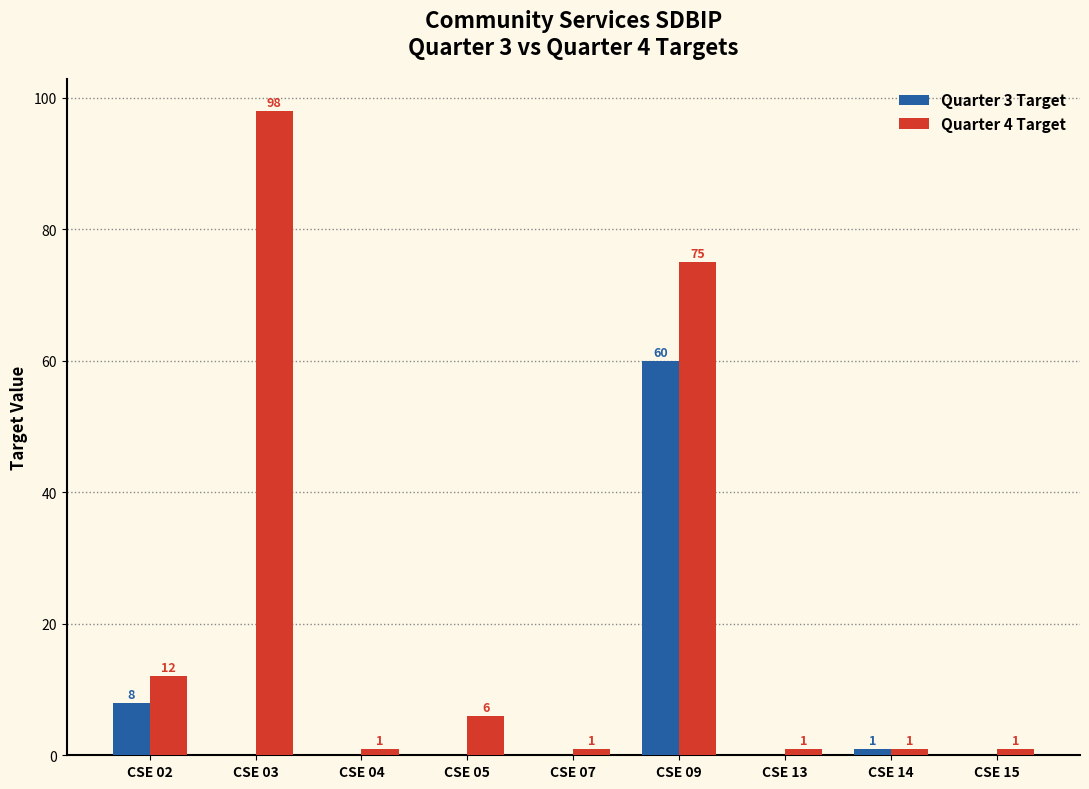

What is the total value across all series at CSE 15?

1